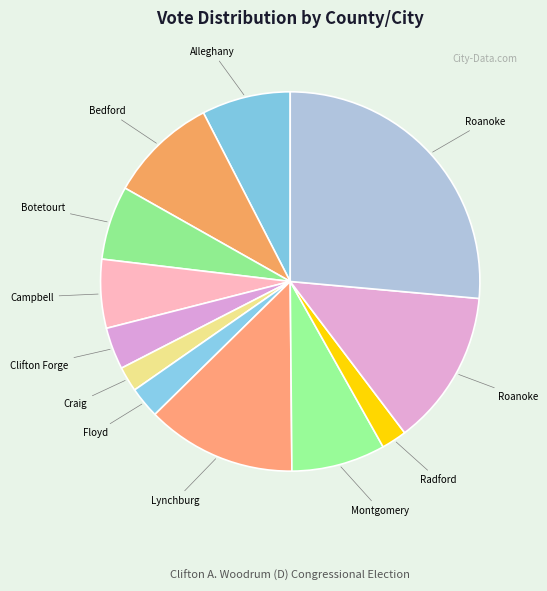

Count the number of slices in the pie.

12